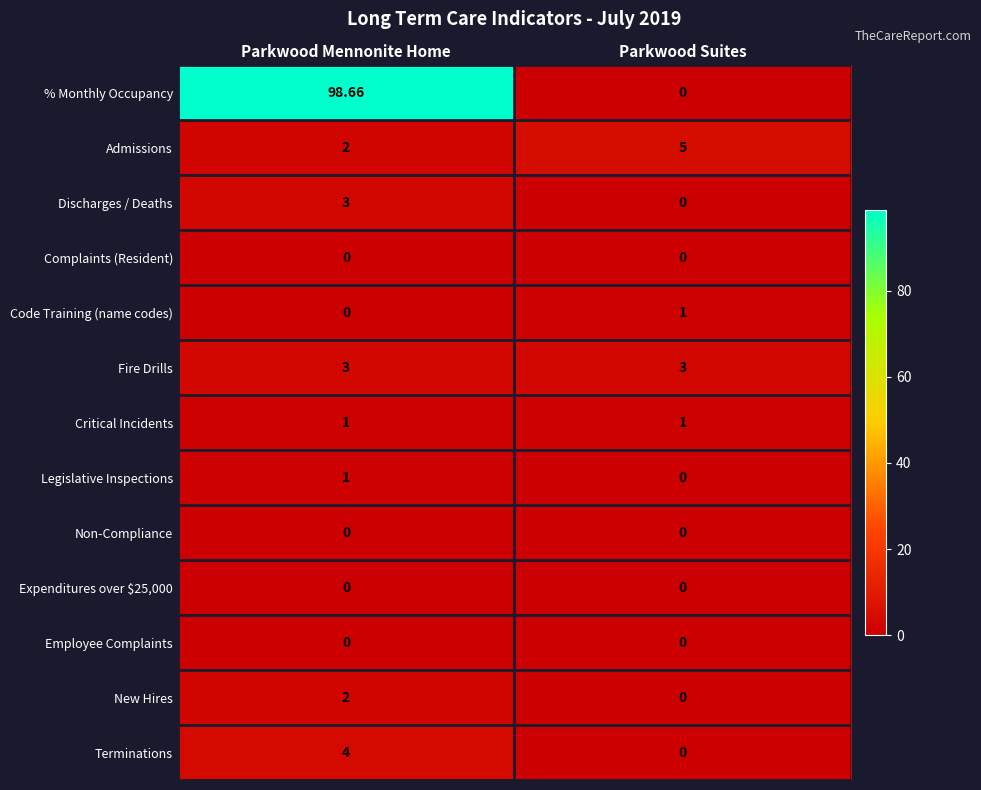

Which series has the largest total across all categories?

% Monthly Occupancy